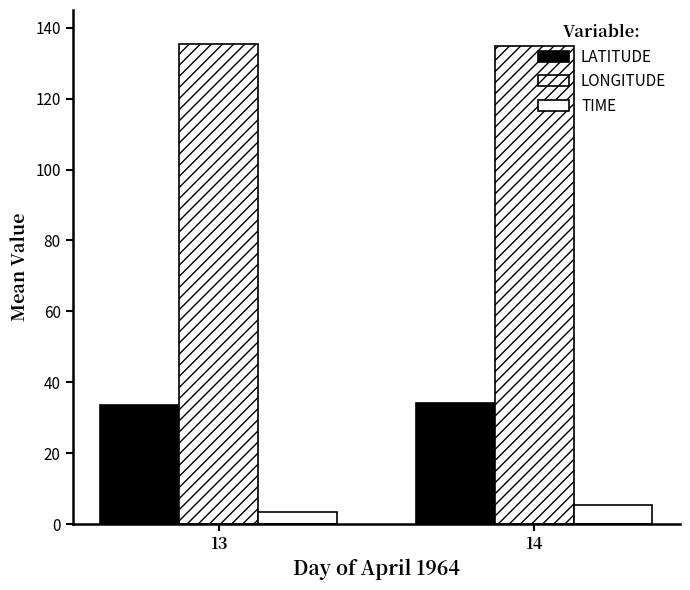

How many bars are there in total?

6